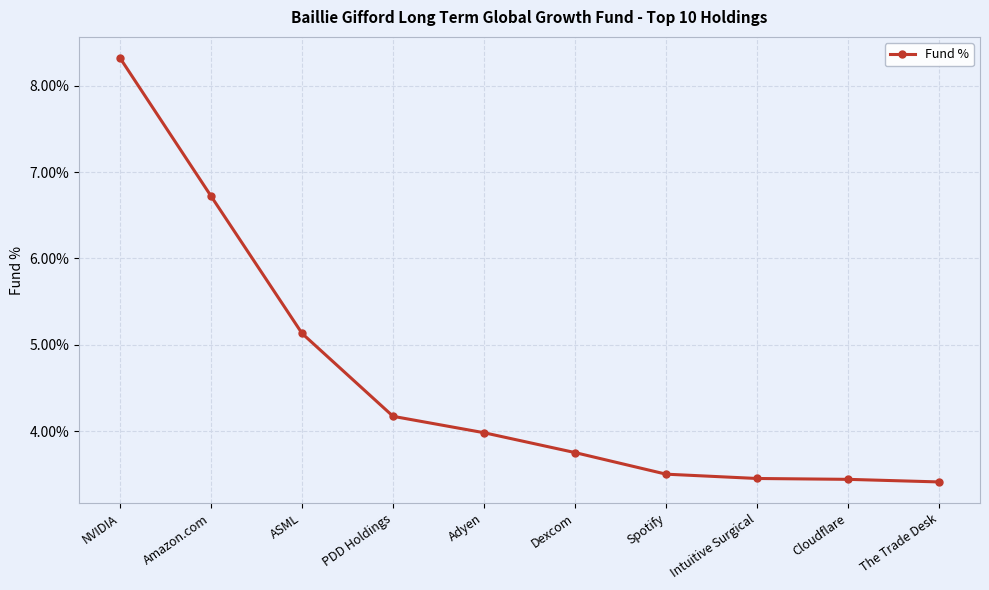

True or false: the data shows 8.3 at NVIDIA.

True